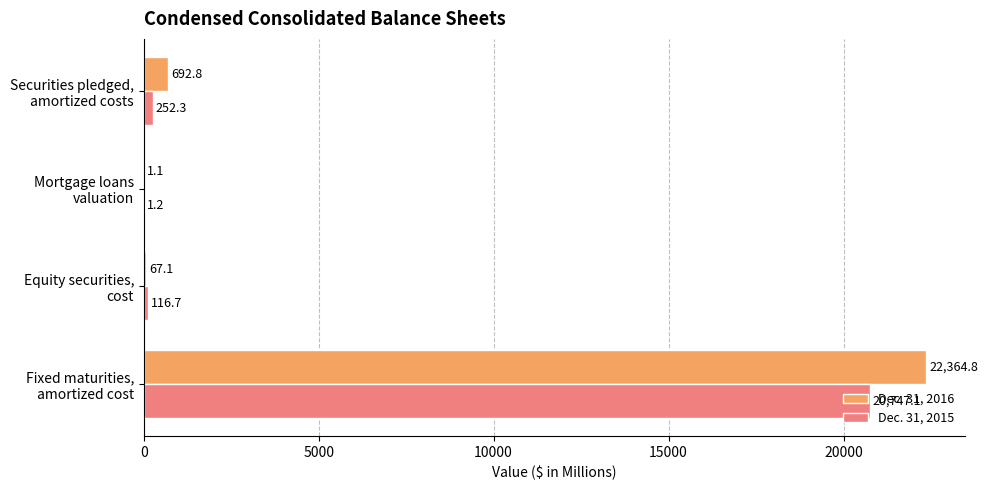

What are all the series names shown in the legend?

Dec. 31, 2016, Dec. 31, 2015